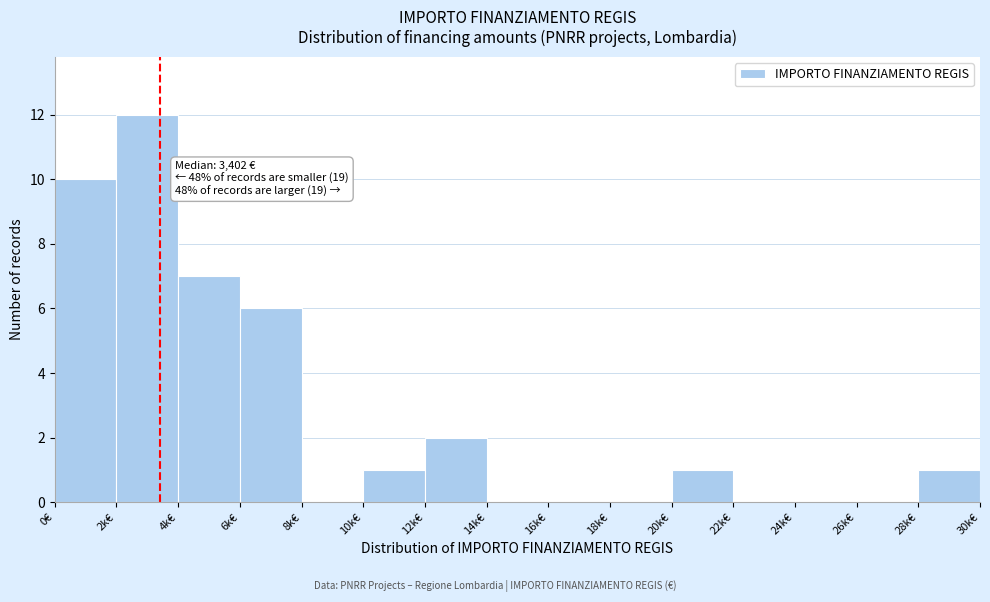

Reading left to right, extract all data points from this chart.

0€=10	2k€=12	4k€=7	6k€=6	8k€=0	10k€=1	12k€=2	14k€=0	16k€=0	18k€=0	20k€=1	22k€=0	24k€=0	26k€=0	28k€=1